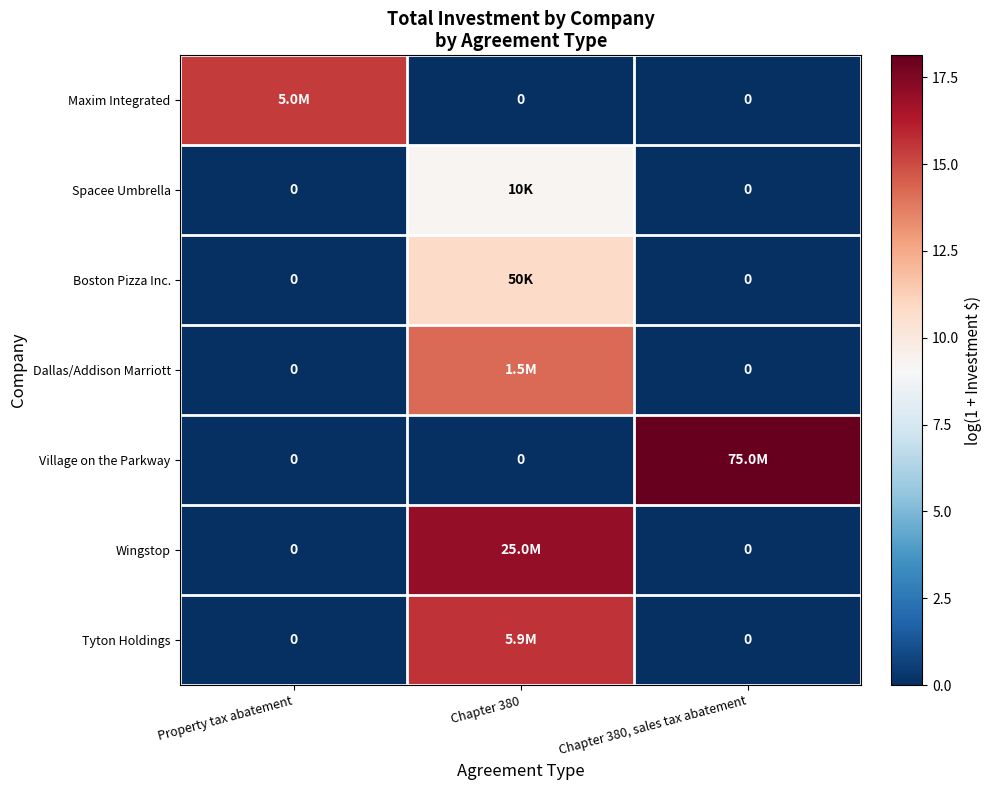

How many data points in Village on the Parkway are above 0?

1